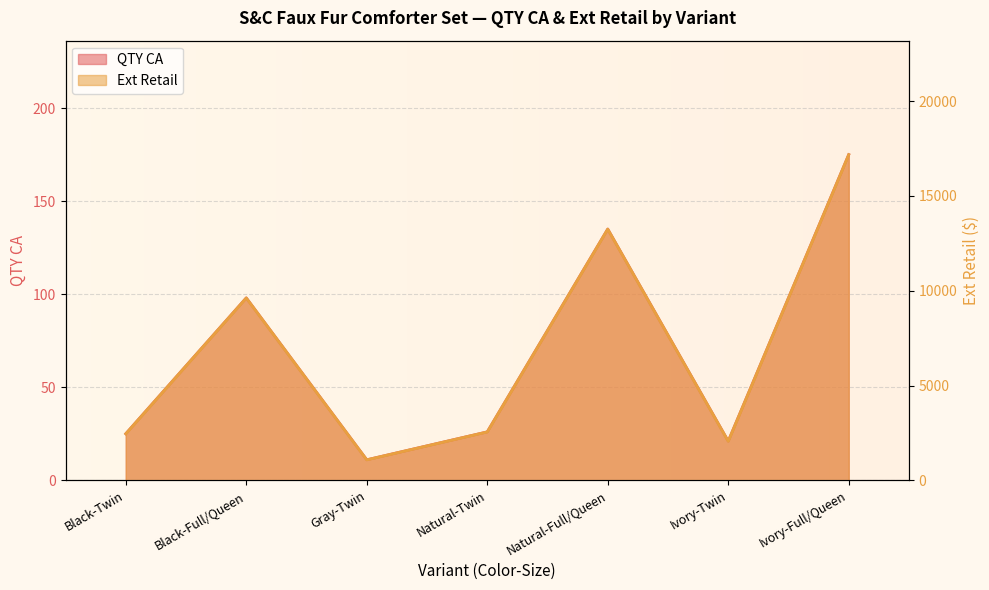

At which category does QTY CA reach its first local valley?

Gray-Twin